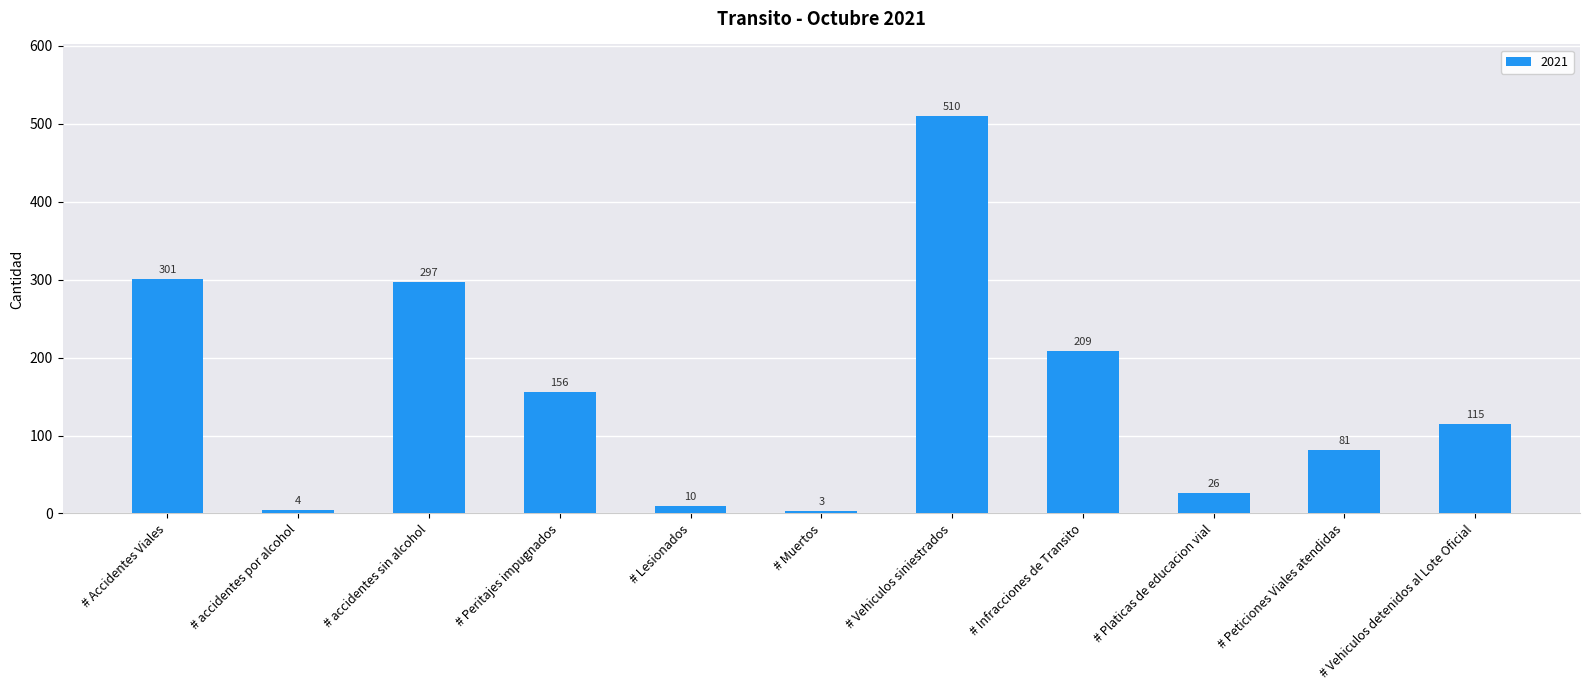

What is the difference between the values at # Peticiones Viales atendidas and # Vehiculos detenidos al Lote Oficial?

34